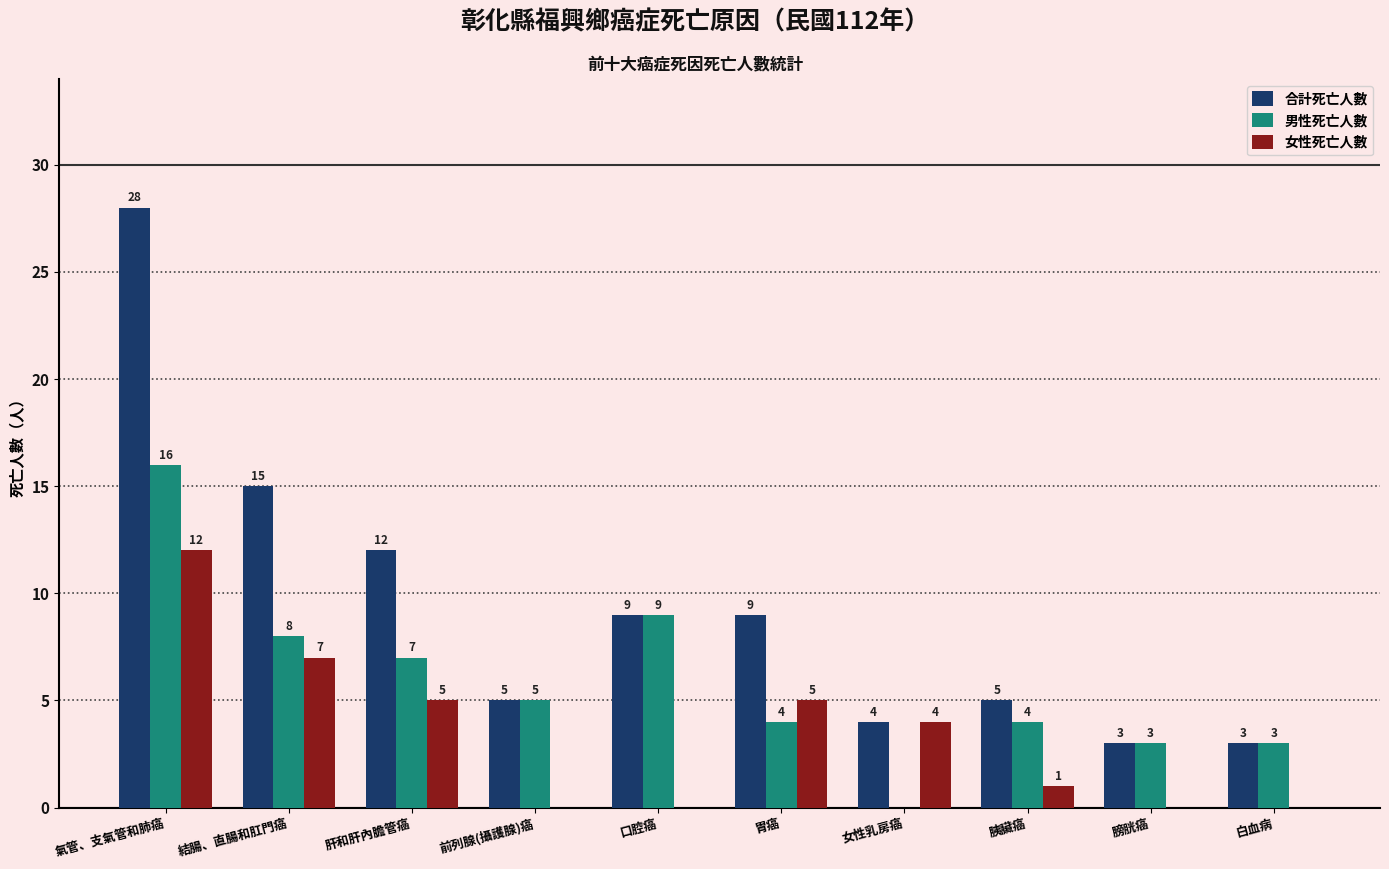

Which category has the highest value in the 女性死亡人數 series?

氣管、支氣管和肺癌